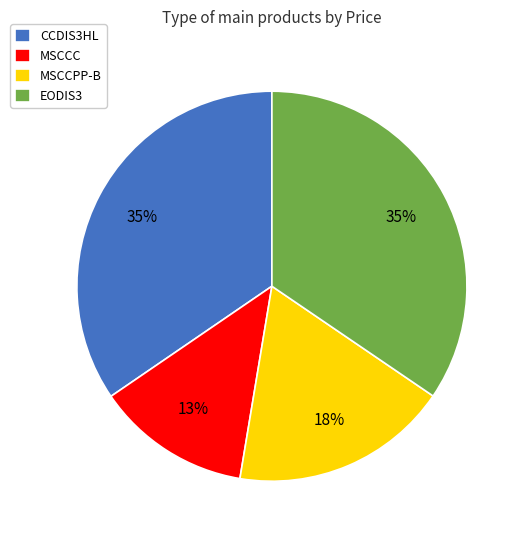

What is the smallest slice in the pie chart?

MSCCC